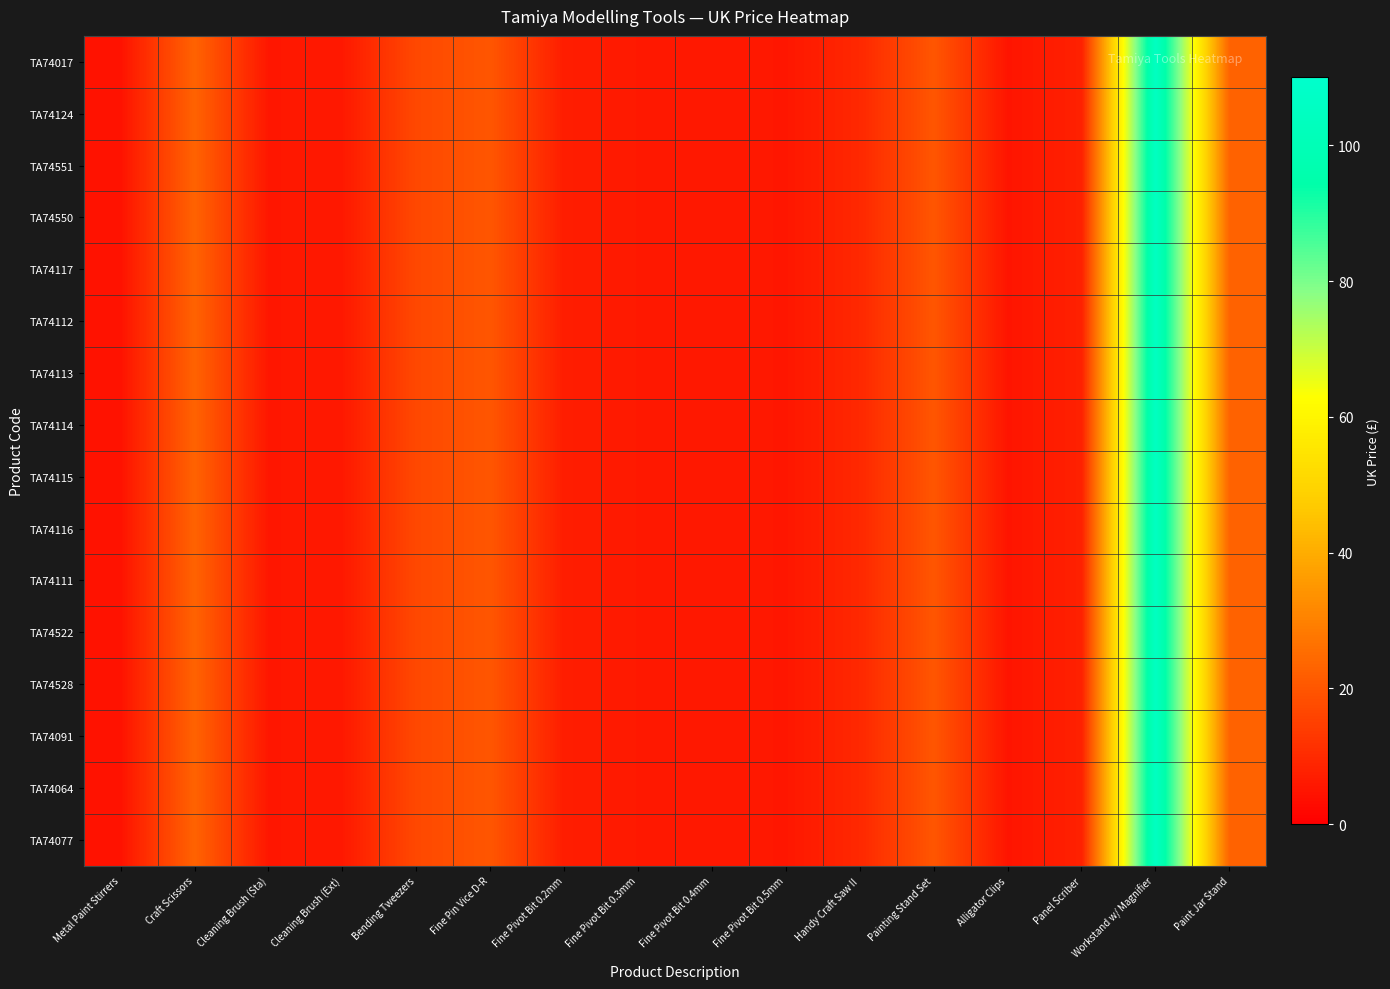

Between Painting Stand Set and Metal Paint Stirrers, which is larger?

Painting Stand Set